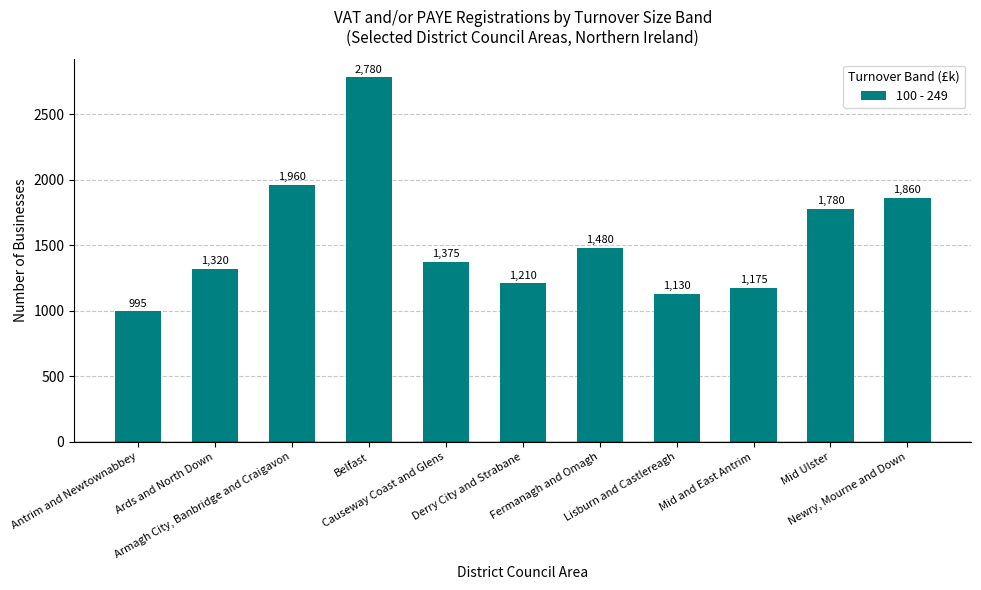

List the labels in order of value, smallest first.

Antrim and Newtownabbey, Lisburn and Castlereagh, Mid and East Antrim, Derry City and Strabane, Ards and North Down, Causeway Coast and Glens, Fermanagh and Omagh, Mid Ulster, Newry, Mourne and Down, Armagh City, Banbridge and Craigavon, Belfast